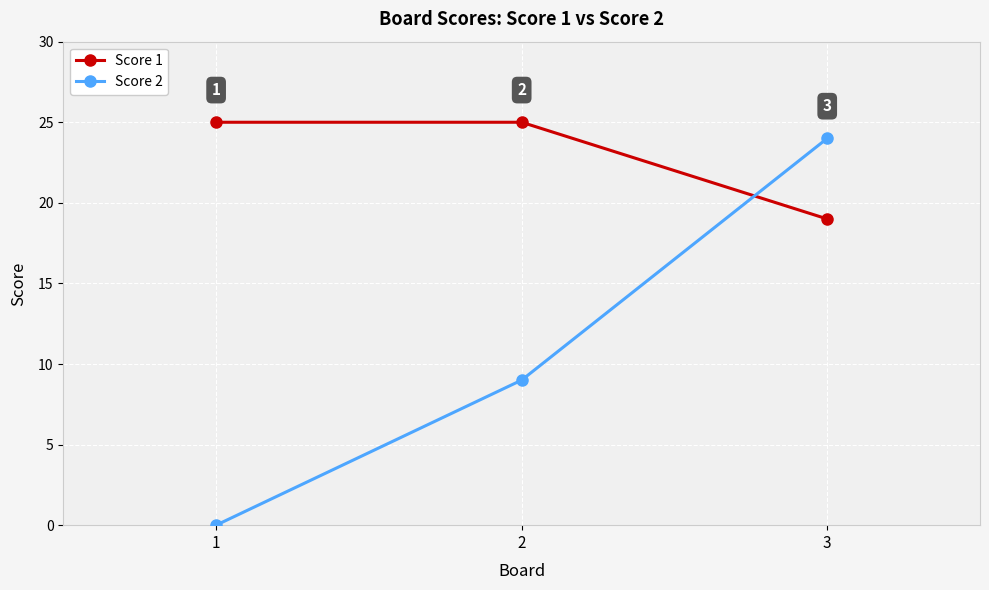

Which series changed the most between 2 and 3?

Score 2